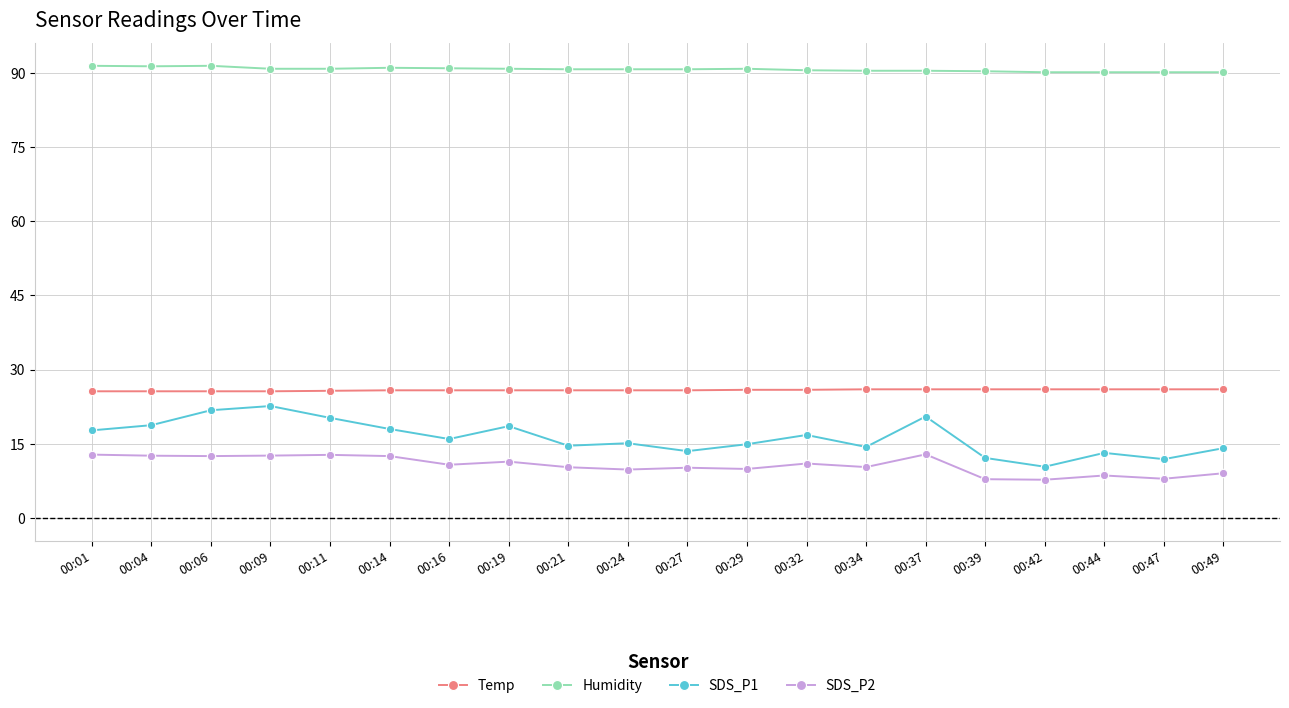

True or false: Humidity and Temp cross at least once.

False